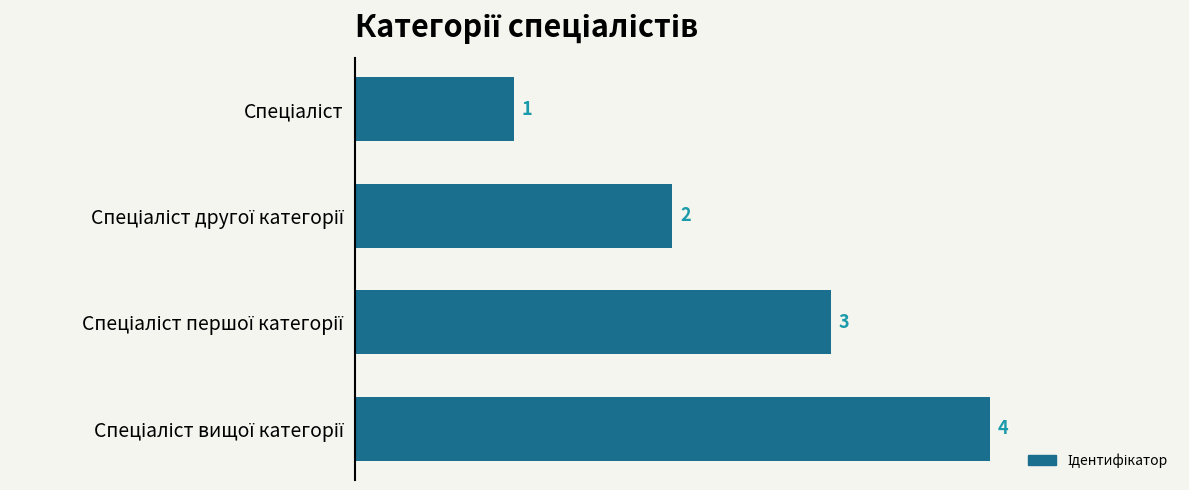

How many values are between 2 and 4?

3